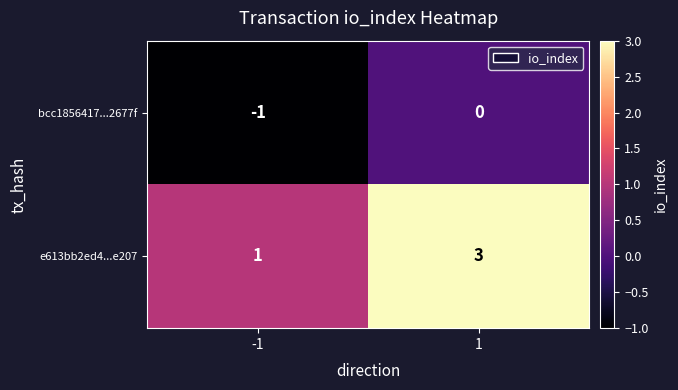

Read the e613bb2ed4...e207 value at 1.

3